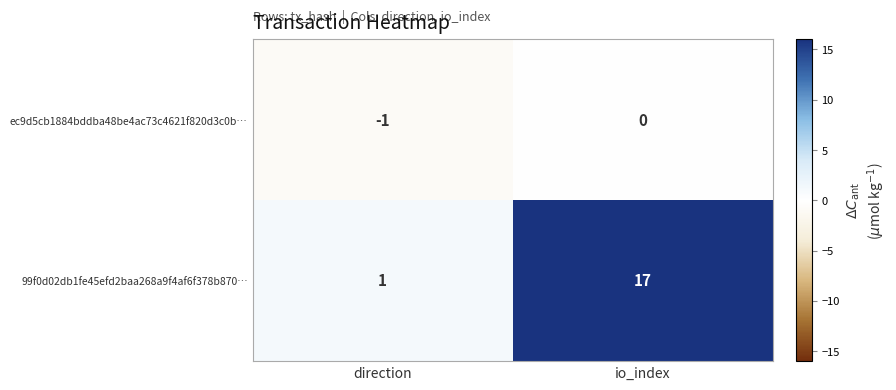

Reading right to left, transcribe all the data shown in this chart.

ec9d5cb1884bddba48be4ac73c4621f820d3c0b…: 0	-1
99f0d02db1fe45efd2baa268a9f4af6f378b870…: 17	1